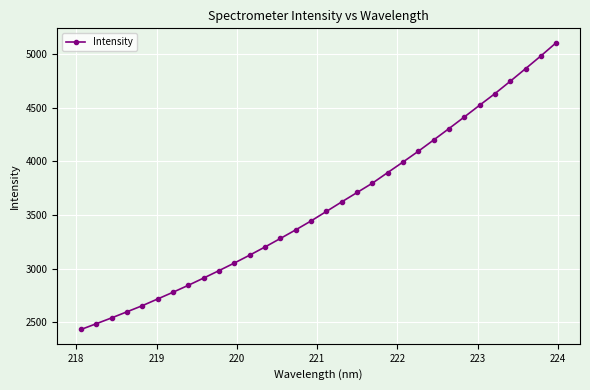

What is the smallest value displayed?

2432.4